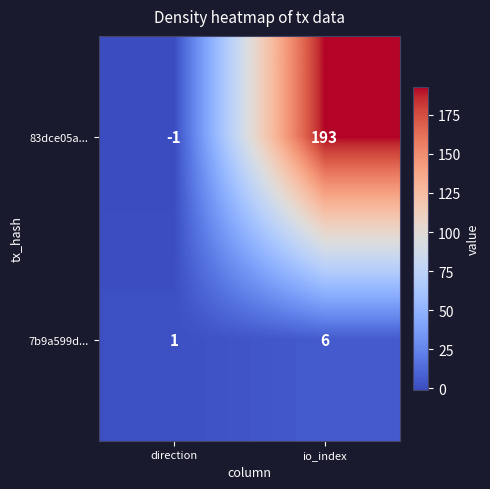

What is the greatest value displayed?

193